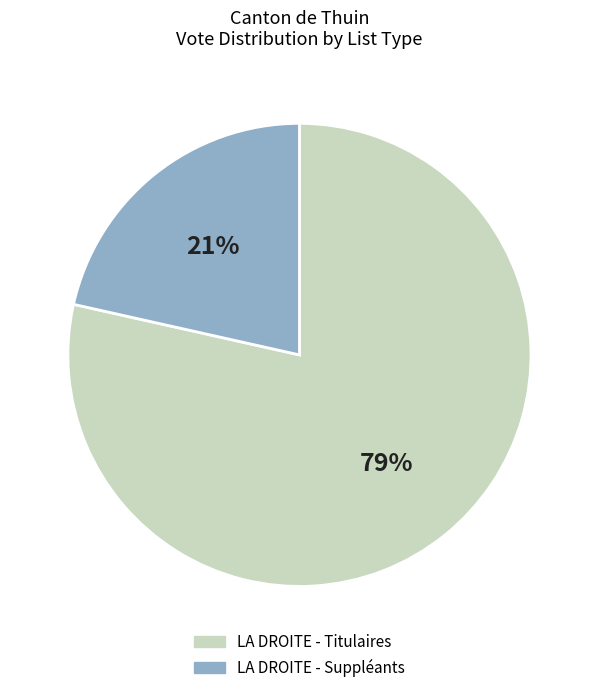

Which category has the smallest portion of the pie?

LA DROITE - Suppléants